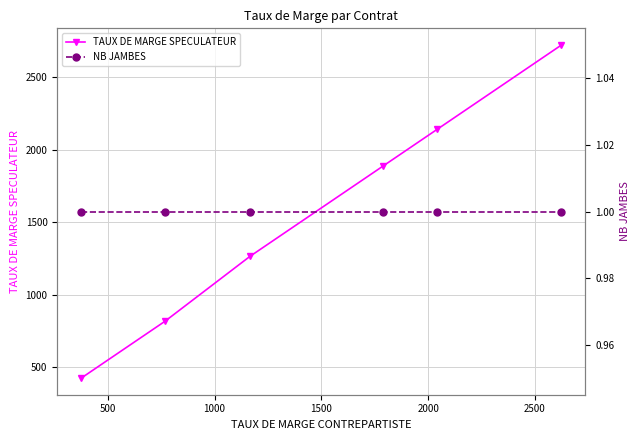

What are all the series names shown in the legend?

TAUX DE MARGE SPECULATEUR, NB JAMBES